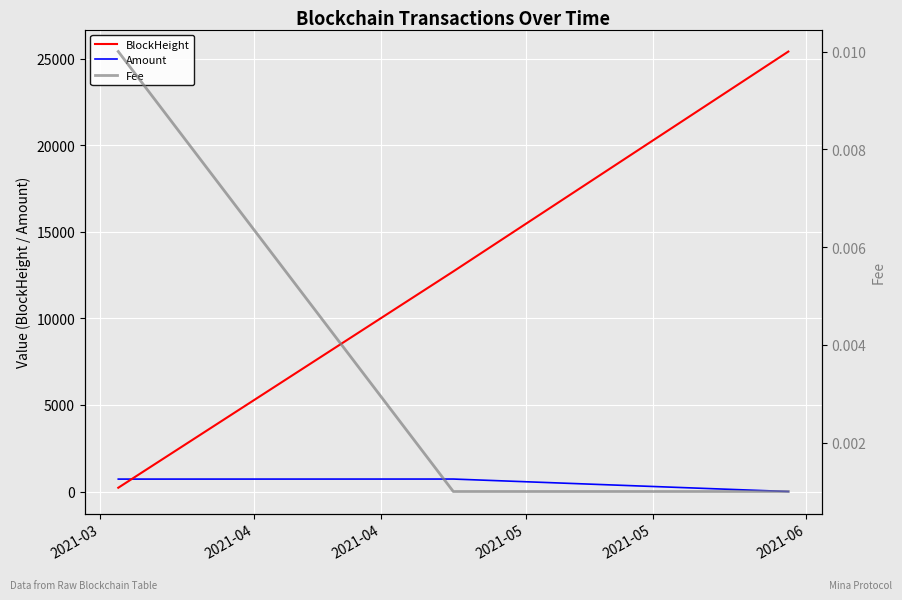

How many distinct data groups are displayed?

3